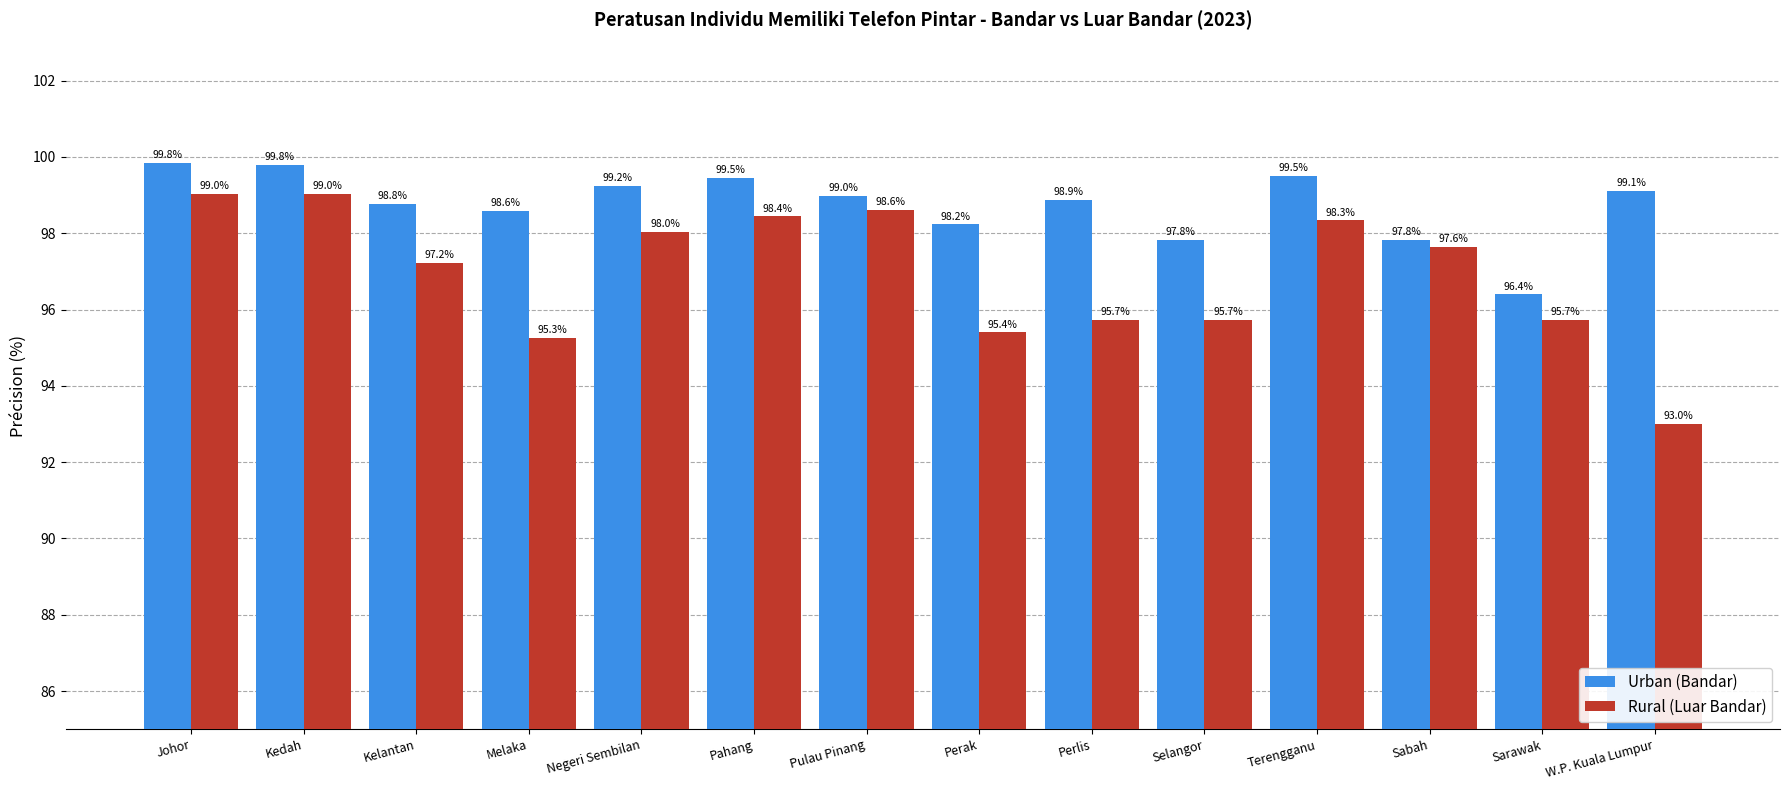

How many data points in Rural (Luar Bandar) are less than 97?

6